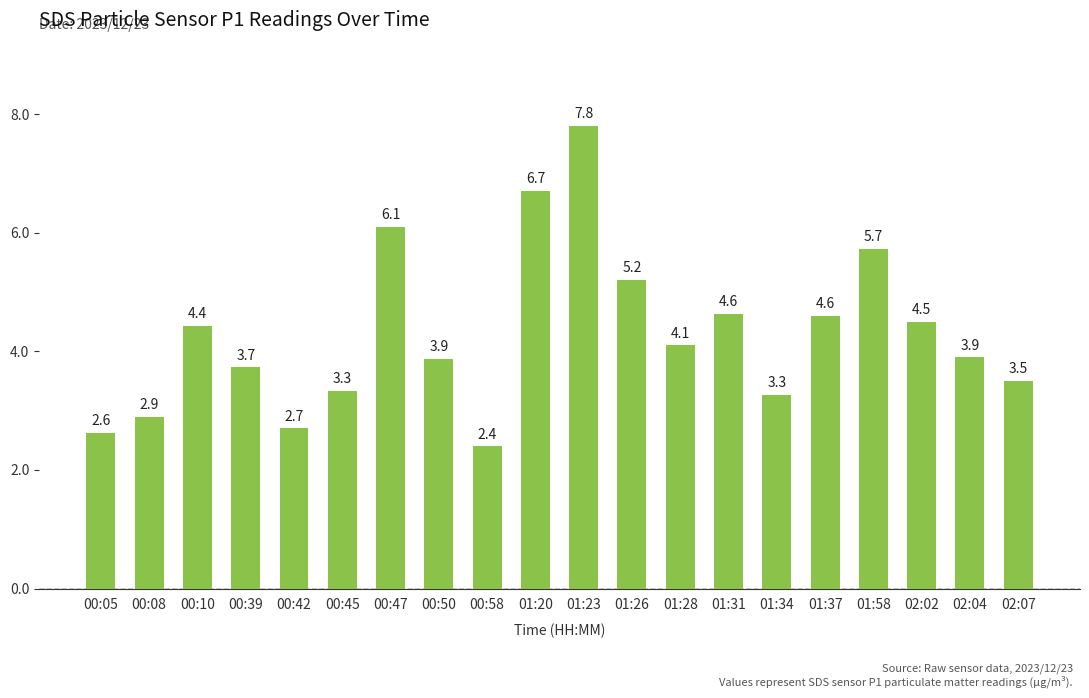

The chart shows a value of 4.4 at 00:10. True or false?

True